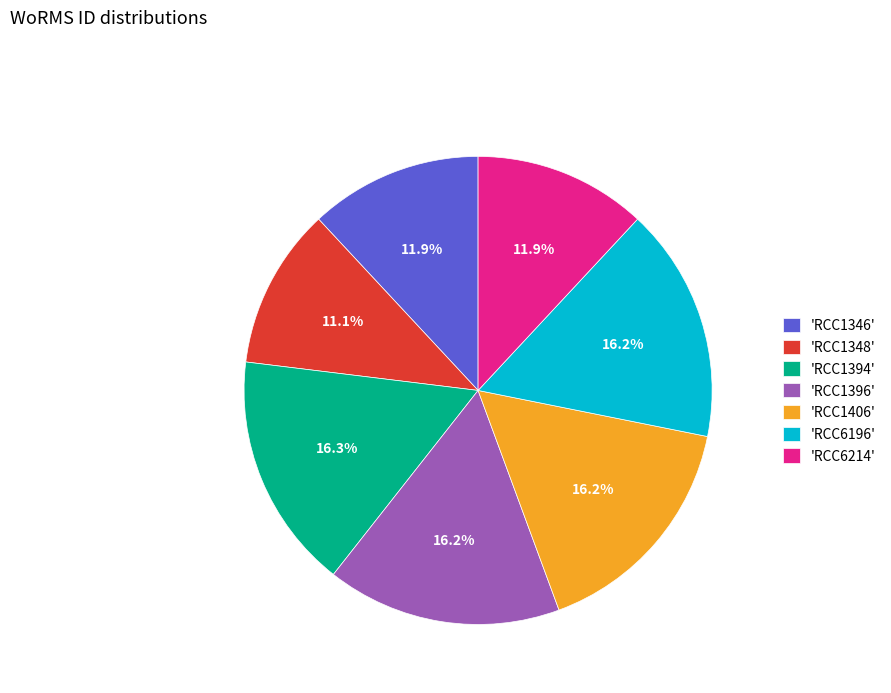

Combined, what portion of the pie is 'RCC1406' and 'RCC6214'?

28.2%